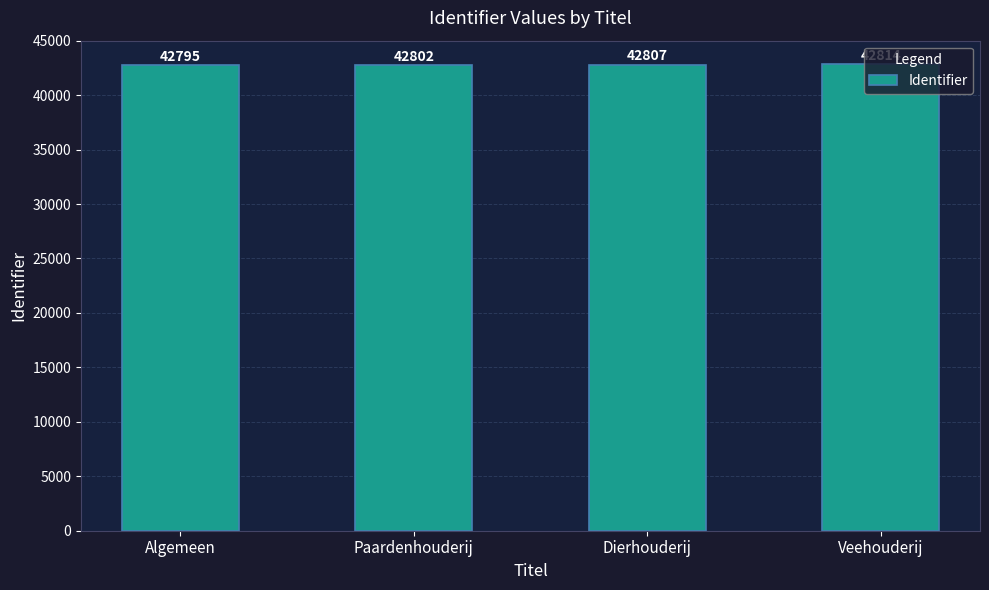

The chart shows a value of 74614 at Algemeen. True or false?

False